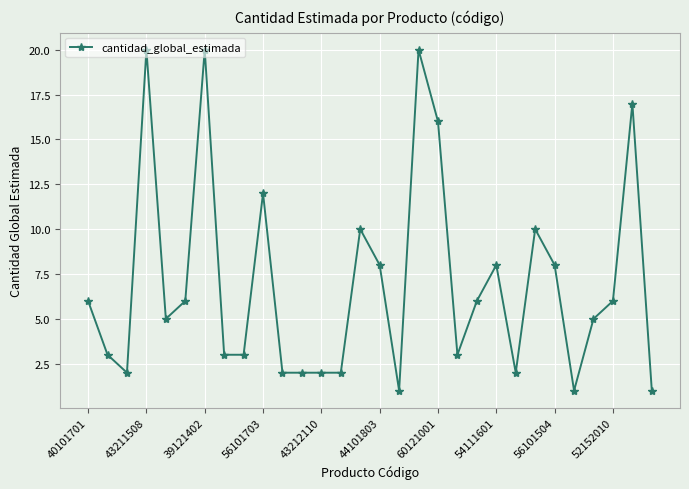

Does the chart have visible grid lines?

Yes